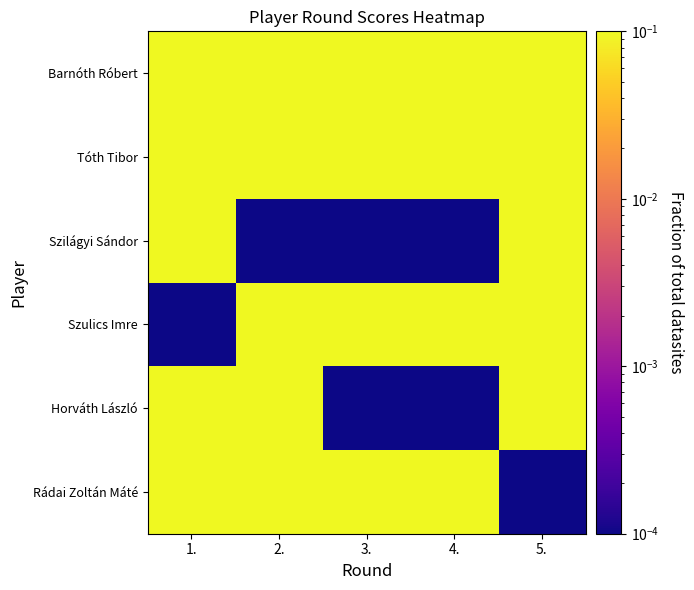

List the series in order of their peak value, lowest first.

Horváth László, Rádai Zoltán Máté, Szulics Imre, Szilágyi Sándor, Tóth Tibor, Barnóth Róbert